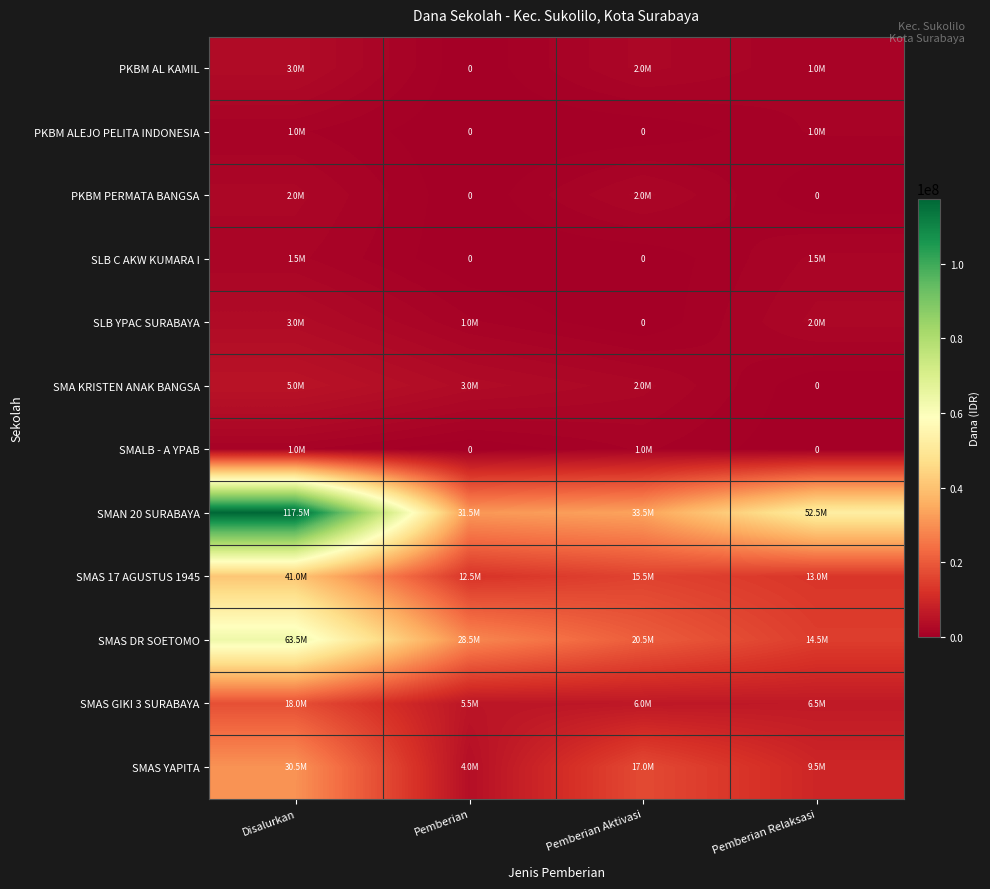

At which label does SMAS GIKI 3 SURABAYA first exceed 6500000?

Disalurkan